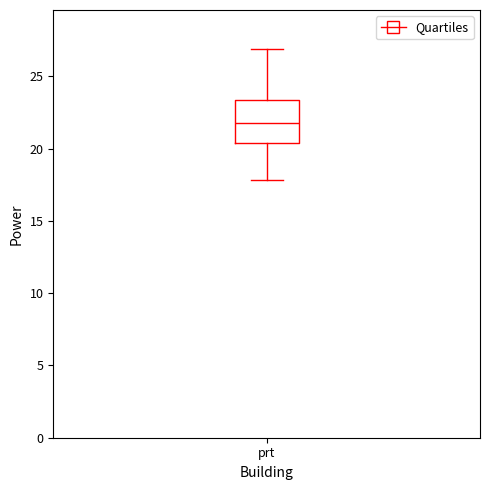

Where does the median line of the box for prt sit on the y-axis? The values are not printed on the chart, so give them approximately, as read against the axis.

22.0